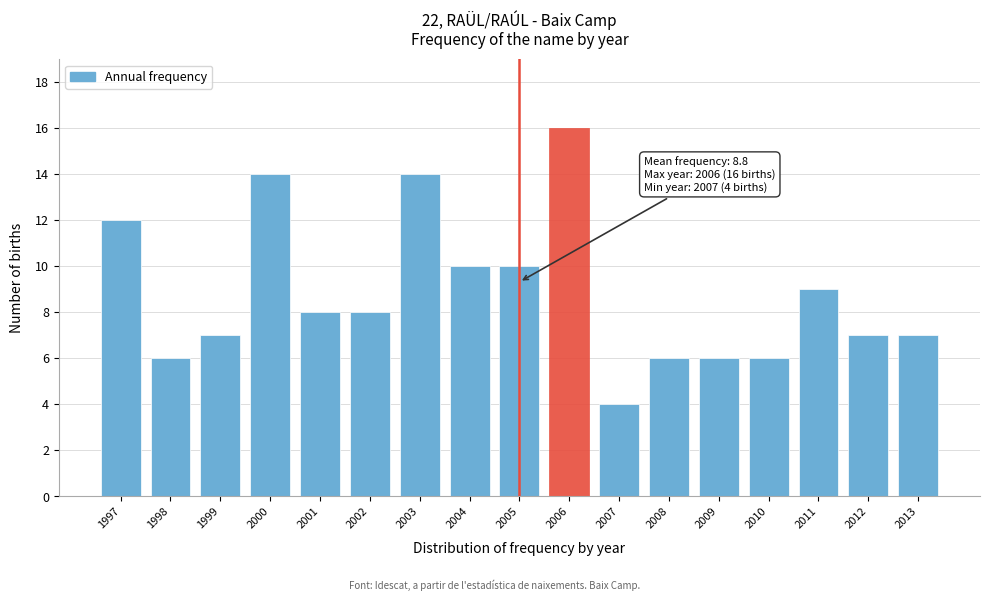

Reading left to right, extract all data points from this chart.

12	6	7	14	8	8	14	10	10	16	4	6	6	6	9	7	7